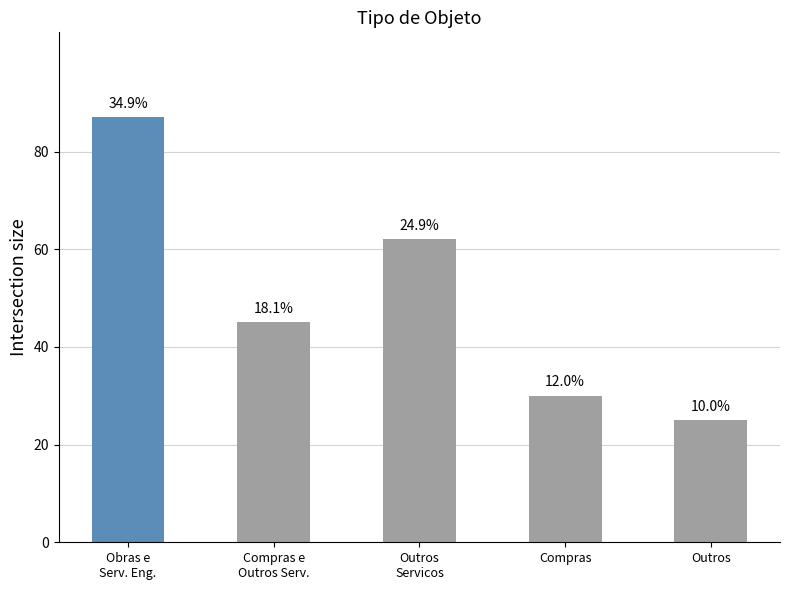

What is the change in value from Compras e
Outros Serv. to Outros
Servicos?

+17